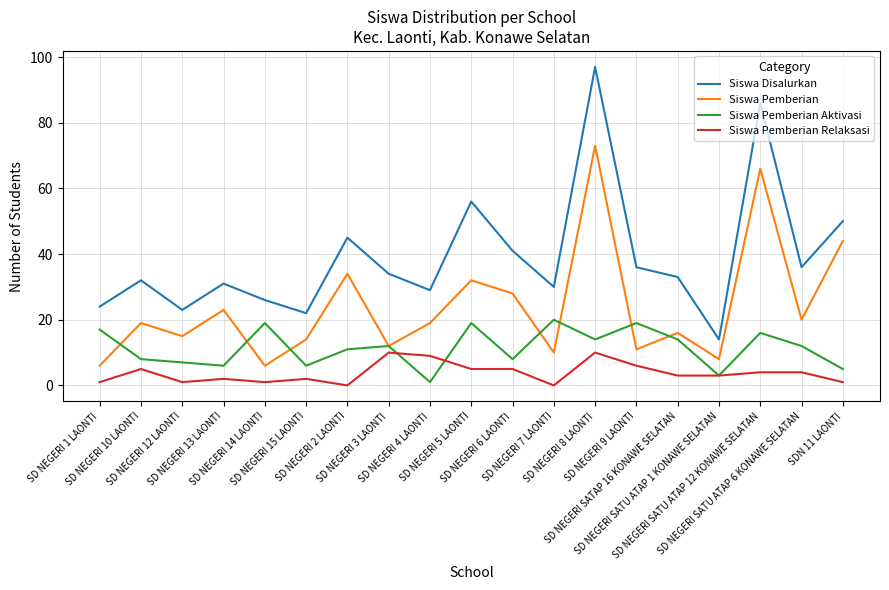

Reading left to right, list all the values displayed in this chart.

Siswa Disalurkan: SD NEGERI 1 LAONTI=24	SD NEGERI 10 LAONTI=32	SD NEGERI 12 LAONTI=23	SD NEGERI 13 LAONTI=31	SD NEGERI 14 LAONTI=26	SD NEGERI 15 LAONTI=22	SD NEGERI 2 LAONTI=45	SD NEGERI 3 LAONTI=34	SD NEGERI 4 LAONTI=29	SD NEGERI 5 LAONTI=56	SD NEGERI 6 LAONTI=41	SD NEGERI 7 LAONTI=30	SD NEGERI 8 LAONTI=97	SD NEGERI 9 LAONTI=36	SD NEGERI SATAP 16 KONAWE SELATAN=33	SD NEGERI SATU ATAP 1 KONAWE SELATAN=14	SD NEGERI SATU ATAP 12 KONAWE SELATAN=86	SD NEGERI SATU ATAP 6 KONAWE SELATAN=36	SDN 11 LAONTI=50
Siswa Pemberian: SD NEGERI 1 LAONTI=6	SD NEGERI 10 LAONTI=19	SD NEGERI 12 LAONTI=15	SD NEGERI 13 LAONTI=23	SD NEGERI 14 LAONTI=6	SD NEGERI 15 LAONTI=14	SD NEGERI 2 LAONTI=34	SD NEGERI 3 LAONTI=12	SD NEGERI 4 LAONTI=19	SD NEGERI 5 LAONTI=32	SD NEGERI 6 LAONTI=28	SD NEGERI 7 LAONTI=10	SD NEGERI 8 LAONTI=73	SD NEGERI 9 LAONTI=11	SD NEGERI SATAP 16 KONAWE SELATAN=16	SD NEGERI SATU ATAP 1 KONAWE SELATAN=8	SD NEGERI SATU ATAP 12 KONAWE SELATAN=66	SD NEGERI SATU ATAP 6 KONAWE SELATAN=20	SDN 11 LAONTI=44
Siswa Pemberian Aktivasi: SD NEGERI 1 LAONTI=17	SD NEGERI 10 LAONTI=8	SD NEGERI 12 LAONTI=7	SD NEGERI 13 LAONTI=6	SD NEGERI 14 LAONTI=19	SD NEGERI 15 LAONTI=6	SD NEGERI 2 LAONTI=11	SD NEGERI 3 LAONTI=12	SD NEGERI 4 LAONTI=1	SD NEGERI 5 LAONTI=19	SD NEGERI 6 LAONTI=8	SD NEGERI 7 LAONTI=20	SD NEGERI 8 LAONTI=14	SD NEGERI 9 LAONTI=19	SD NEGERI SATAP 16 KONAWE SELATAN=14	SD NEGERI SATU ATAP 1 KONAWE SELATAN=3	SD NEGERI SATU ATAP 12 KONAWE SELATAN=16	SD NEGERI SATU ATAP 6 KONAWE SELATAN=12	SDN 11 LAONTI=5
Siswa Pemberian Relaksasi: SD NEGERI 1 LAONTI=1	SD NEGERI 10 LAONTI=5	SD NEGERI 12 LAONTI=1	SD NEGERI 13 LAONTI=2	SD NEGERI 14 LAONTI=1	SD NEGERI 15 LAONTI=2	SD NEGERI 2 LAONTI=0	SD NEGERI 3 LAONTI=10	SD NEGERI 4 LAONTI=9	SD NEGERI 5 LAONTI=5	SD NEGERI 6 LAONTI=5	SD NEGERI 7 LAONTI=0	SD NEGERI 8 LAONTI=10	SD NEGERI 9 LAONTI=6	SD NEGERI SATAP 16 KONAWE SELATAN=3	SD NEGERI SATU ATAP 1 KONAWE SELATAN=3	SD NEGERI SATU ATAP 12 KONAWE SELATAN=4	SD NEGERI SATU ATAP 6 KONAWE SELATAN=4	SDN 11 LAONTI=1